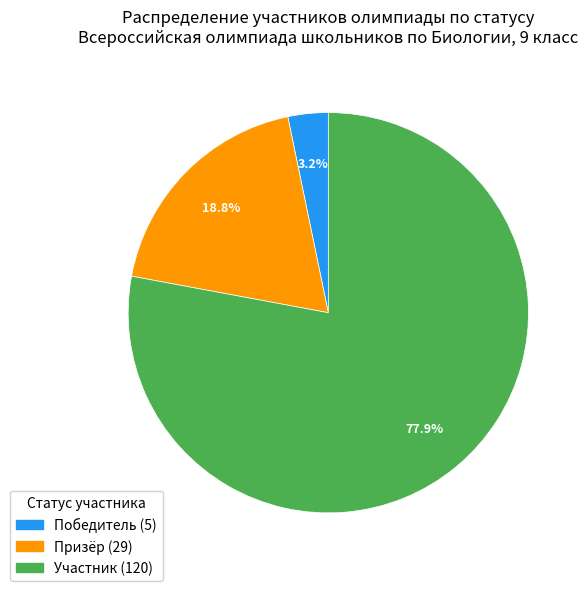

Which slice represents more than half of the pie?

Участник